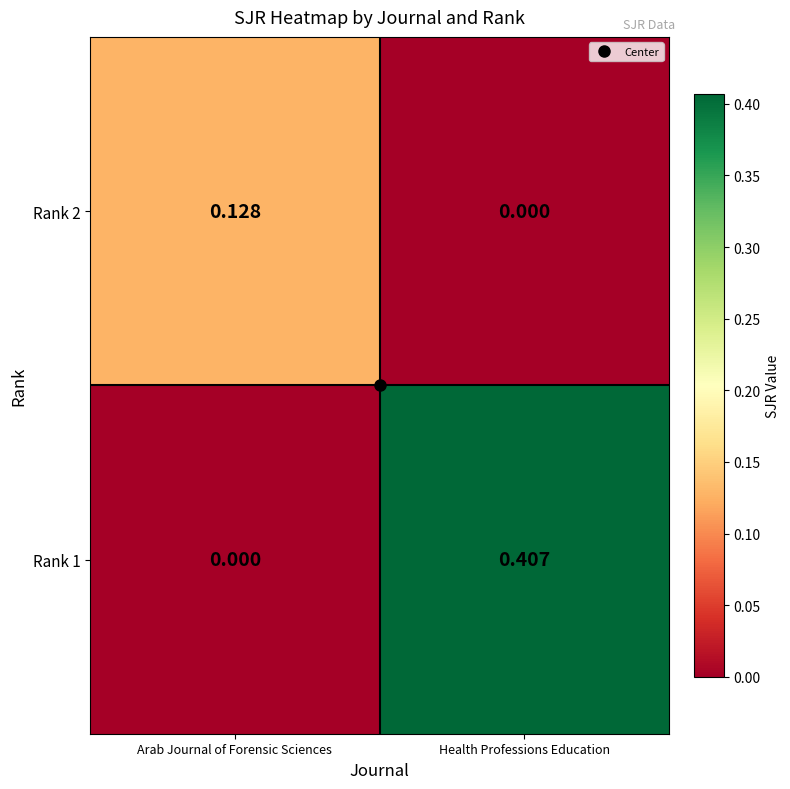

How many positive values does the Rank 2 series have?

1